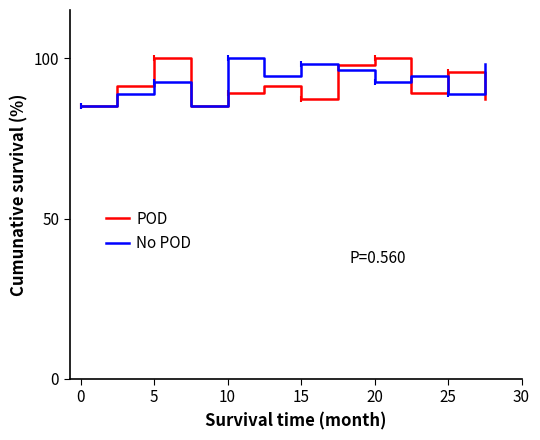

What is the lowest value of the POD series?

85.0